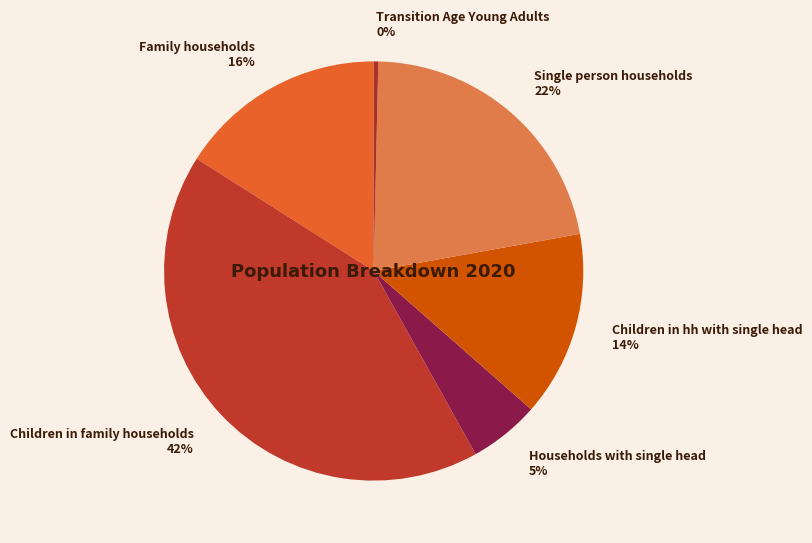

Does Family households account for over 50% of the chart?

No